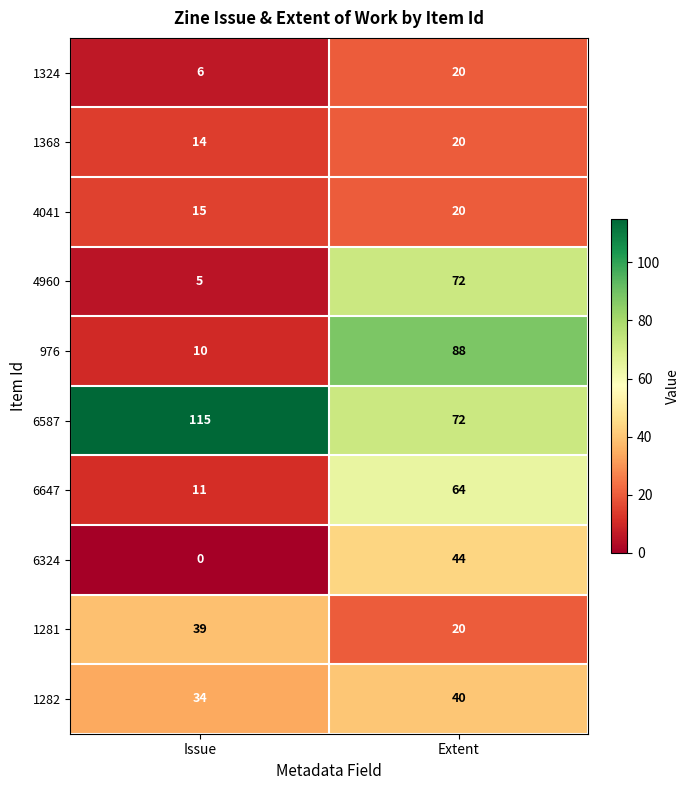

The value of 6587 at Issue is 167. True or false?

False